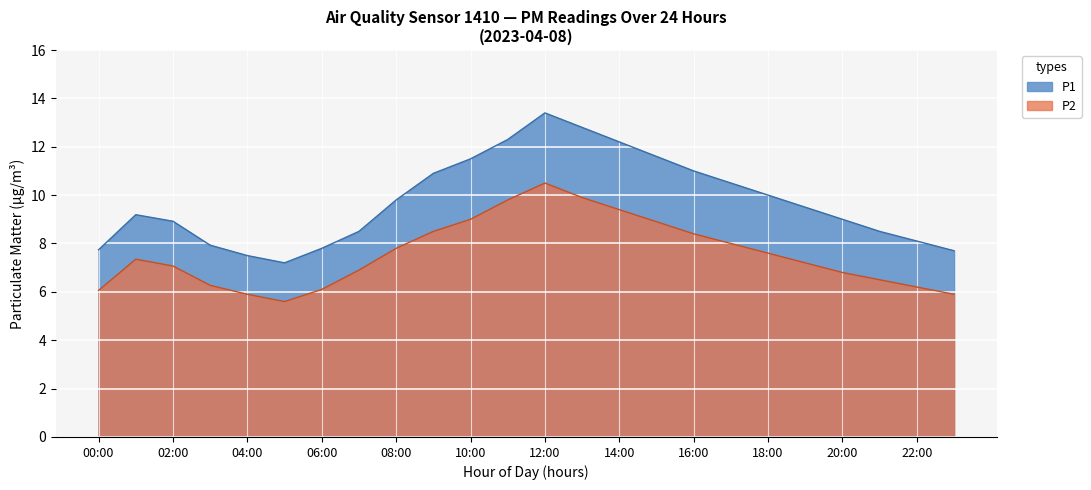

In P2, how many points are lower than both neighbors (excluding endpoints)?

1